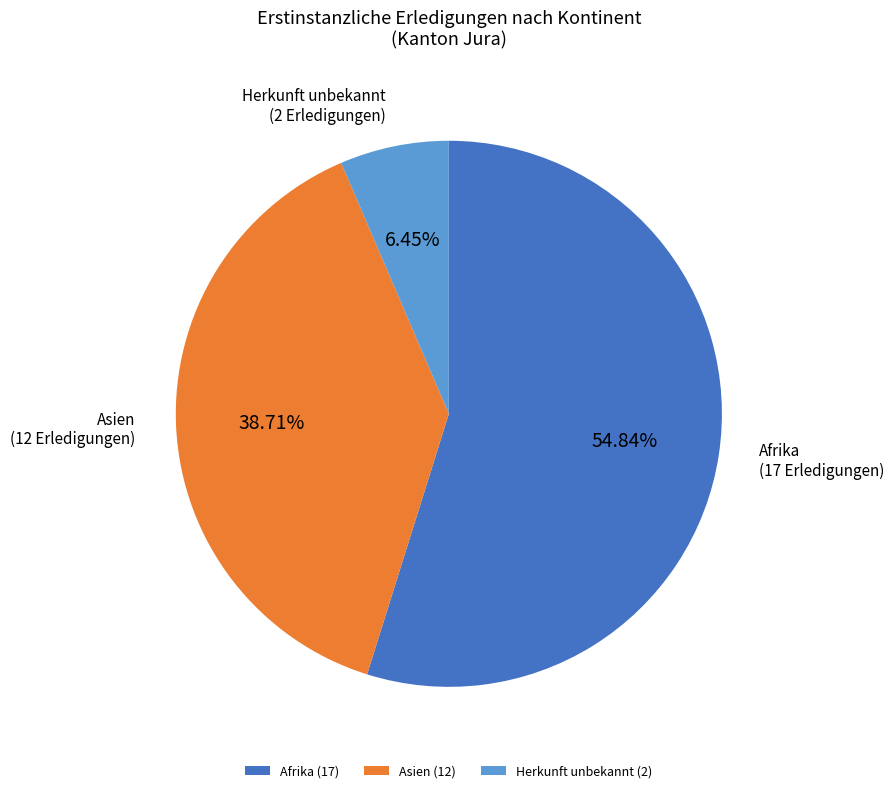

Does any single category account for the majority?

Yes